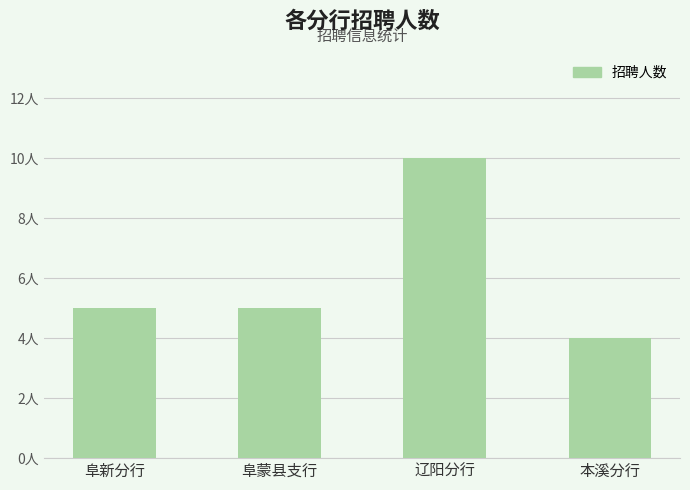

What is the label of the 4th bar from the right?

阜新分行